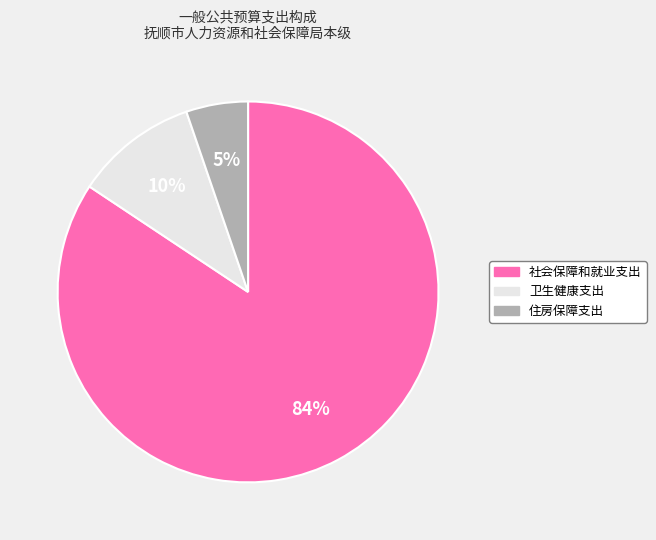

Which category accounts for the majority?

社会保障和就业支出